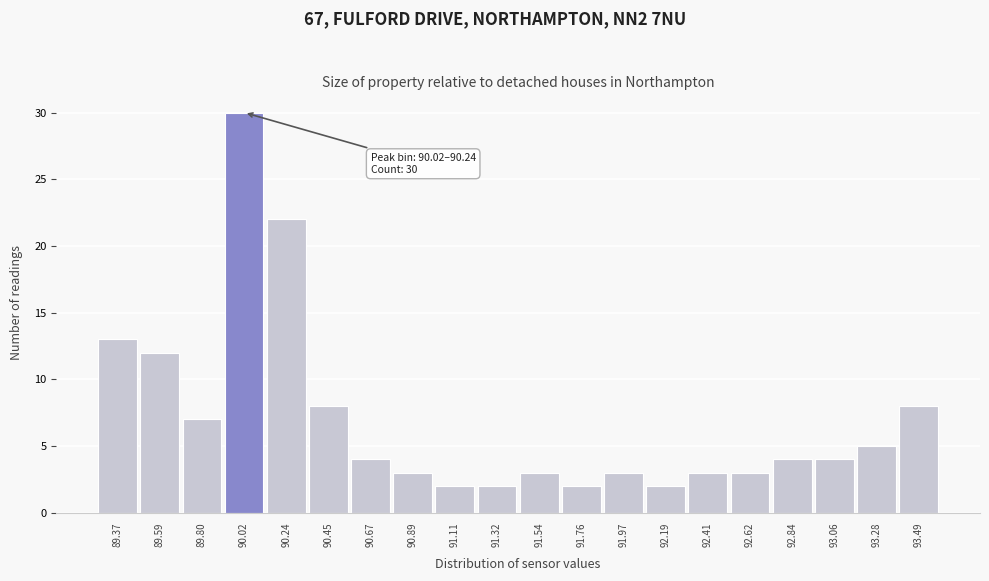

Reading left to right, what are all the values shown in this chart?

89.37=13	89.59=12	89.80=7	90.02=30	90.24=22	90.45=8	90.67=4	90.89=3	91.11=2	91.32=2	91.54=3	91.76=2	91.97=3	92.19=2	92.41=3	92.62=3	92.84=4	93.06=4	93.28=5	93.49=8